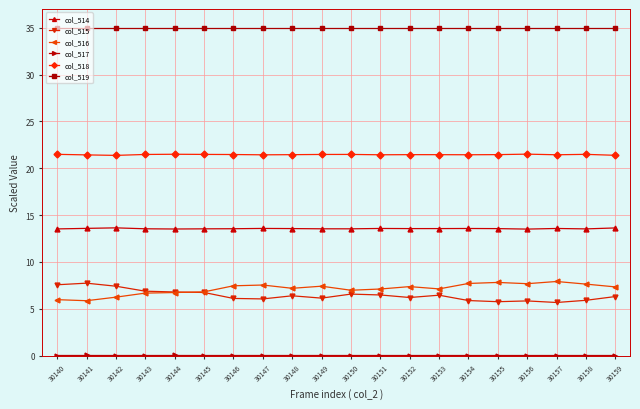

True or false: col_514 has more than 1 interior local peaks.

True